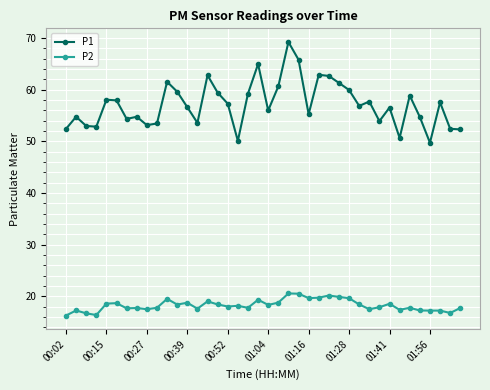

True or false: P2 and P1 cross at least once.

False